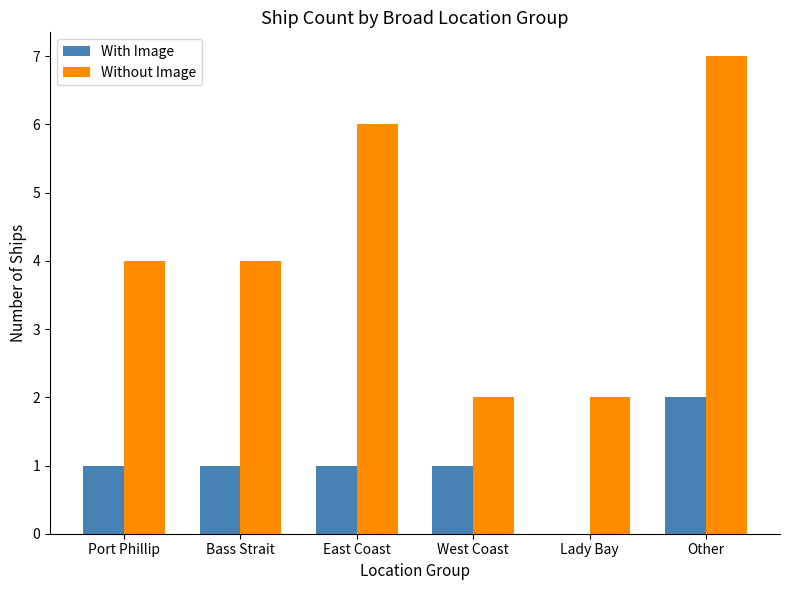

Read the Without Image value at East Coast.

6